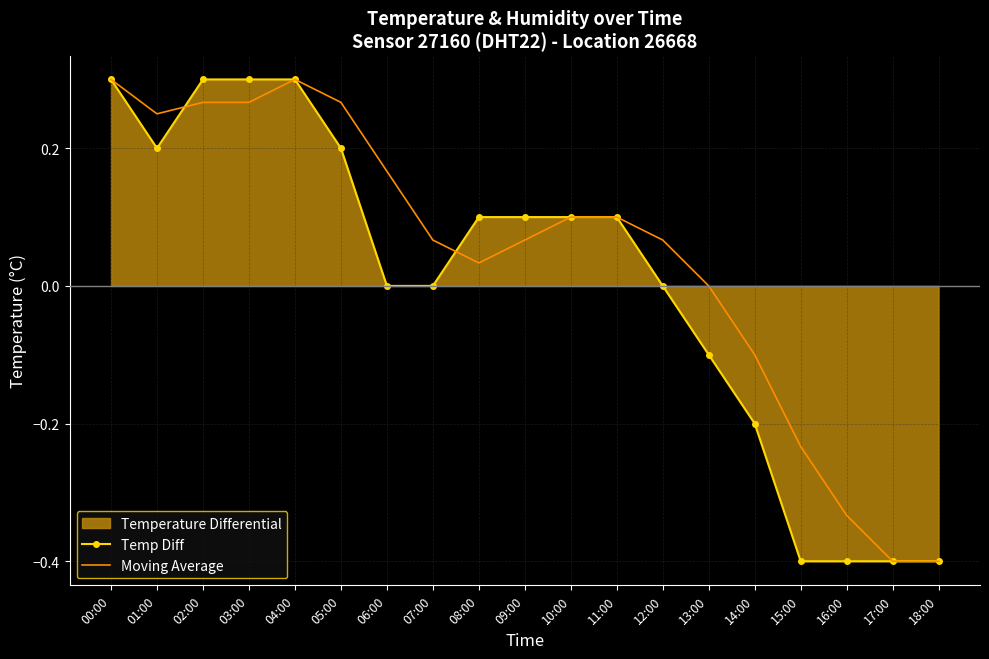

At which label does Temp Diff reach its minimum?

15:00